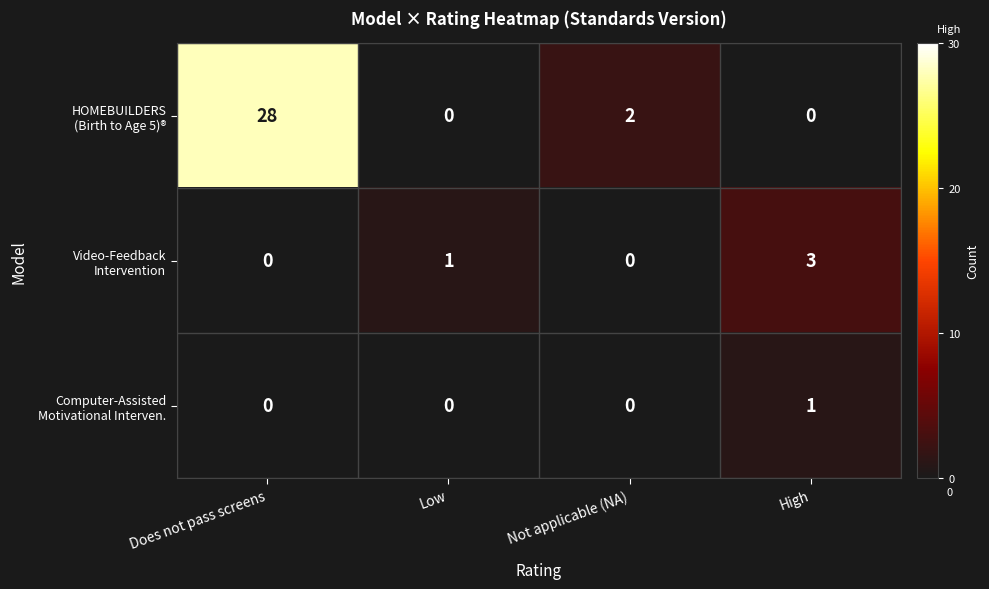

What is the maximum value shown in the chart?

28